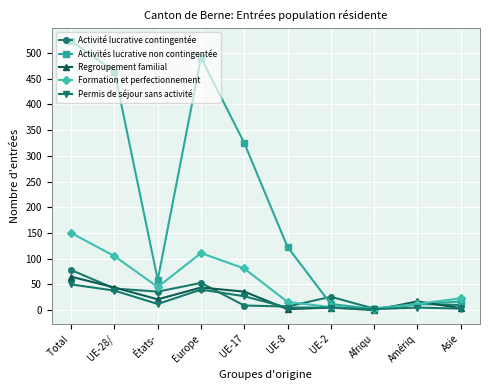

Which label corresponds to the largest value in the chart?

Total 